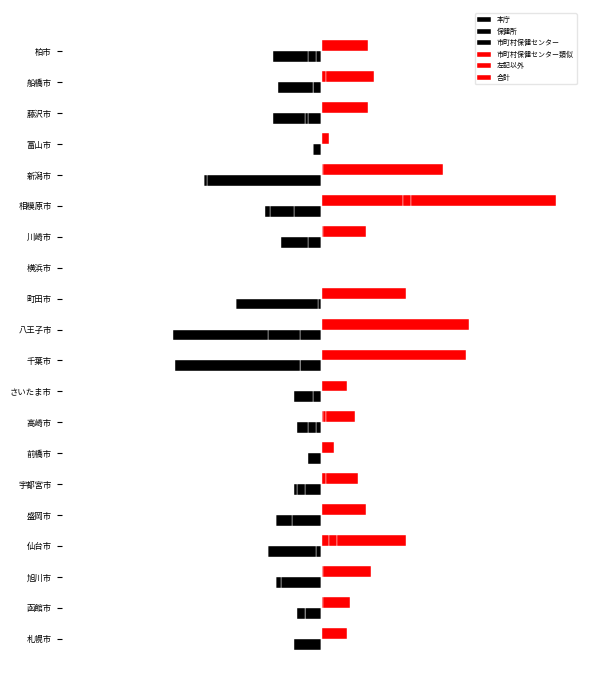

Which series has the widest spread of values?

合計